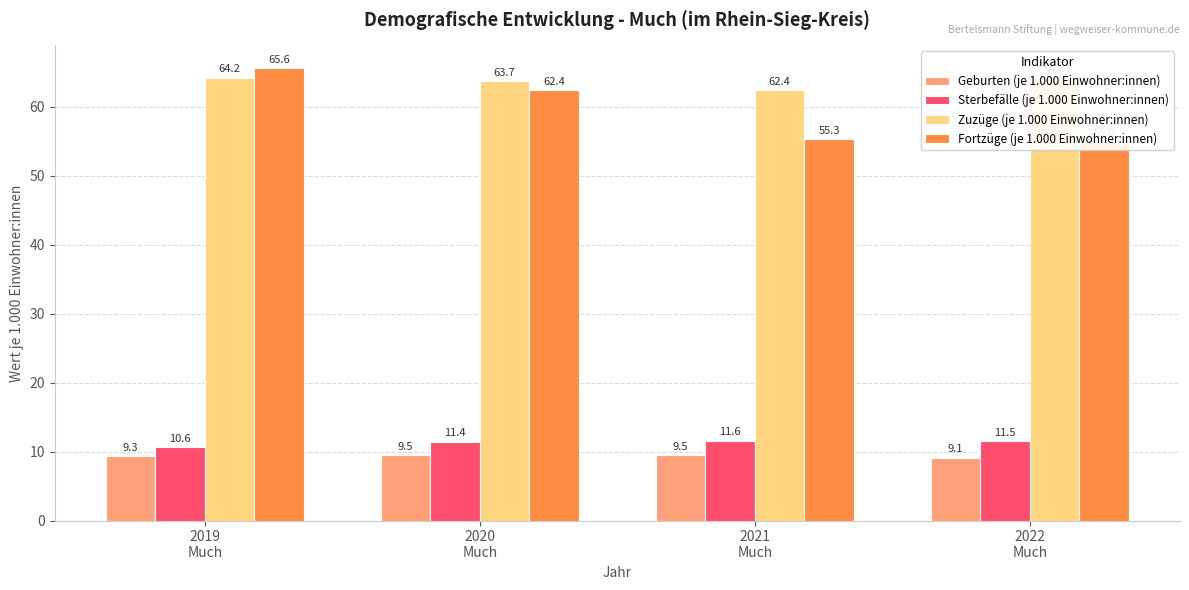

How many groups of bars are there?

4